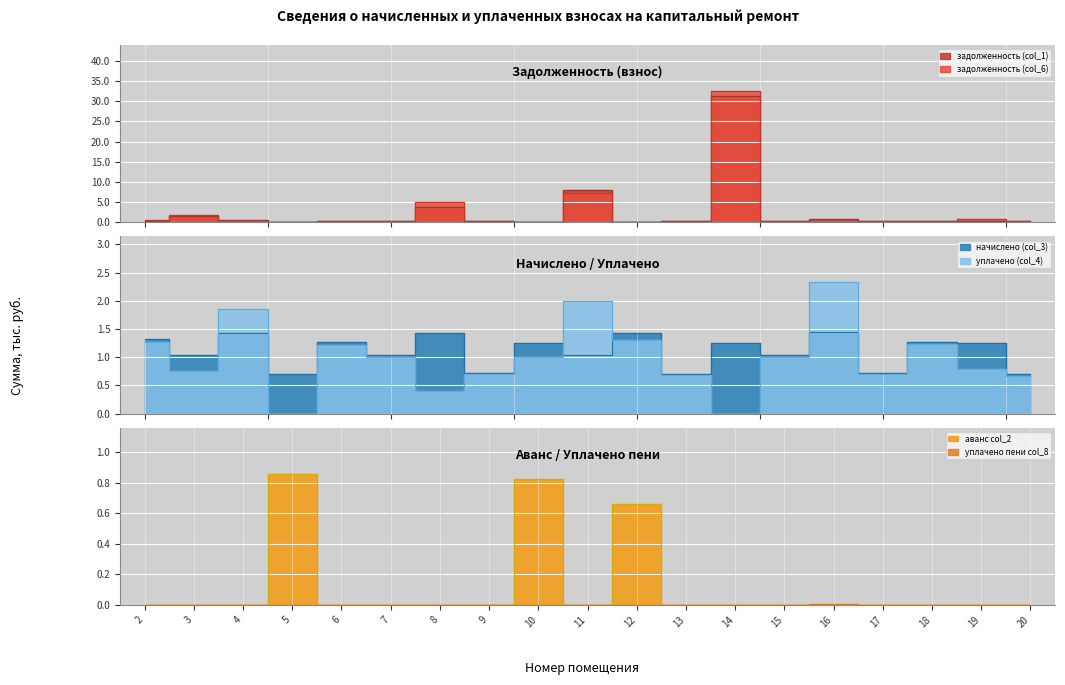

Is it true that уплачено (col_4) equals 0.7 at 20?

True